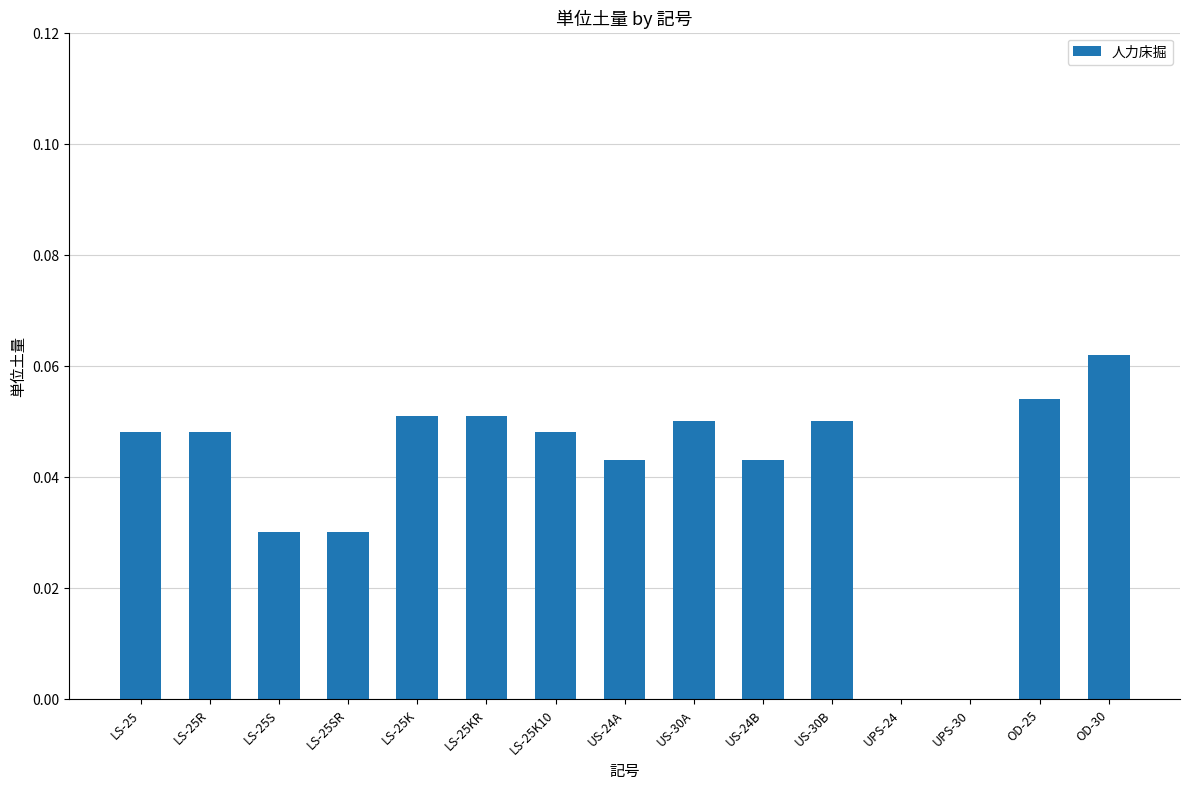

What is the sum of all values?

0.6